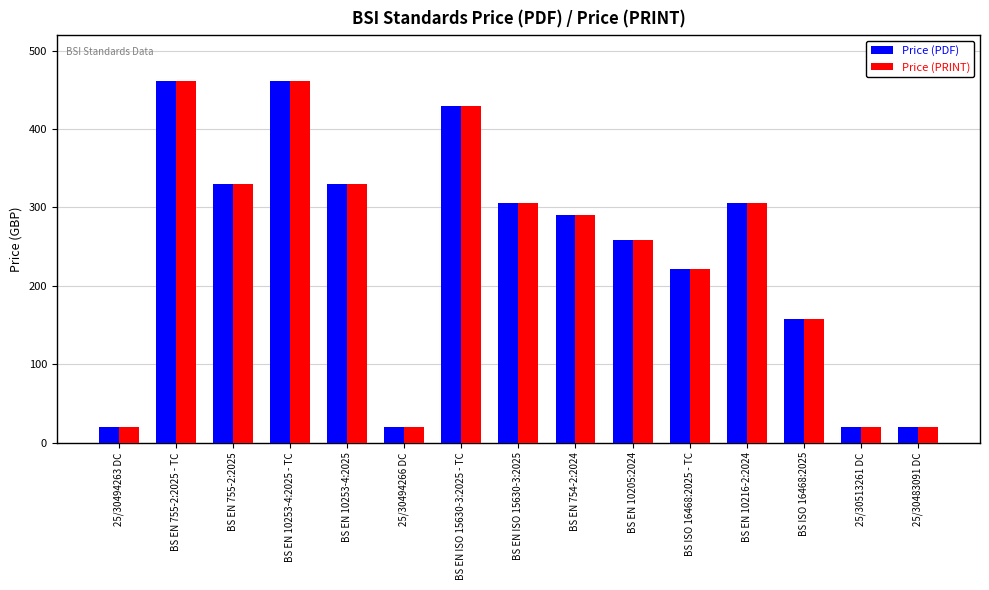

What is the label of the 4th bar from the right?

BS EN 10216-2:2024